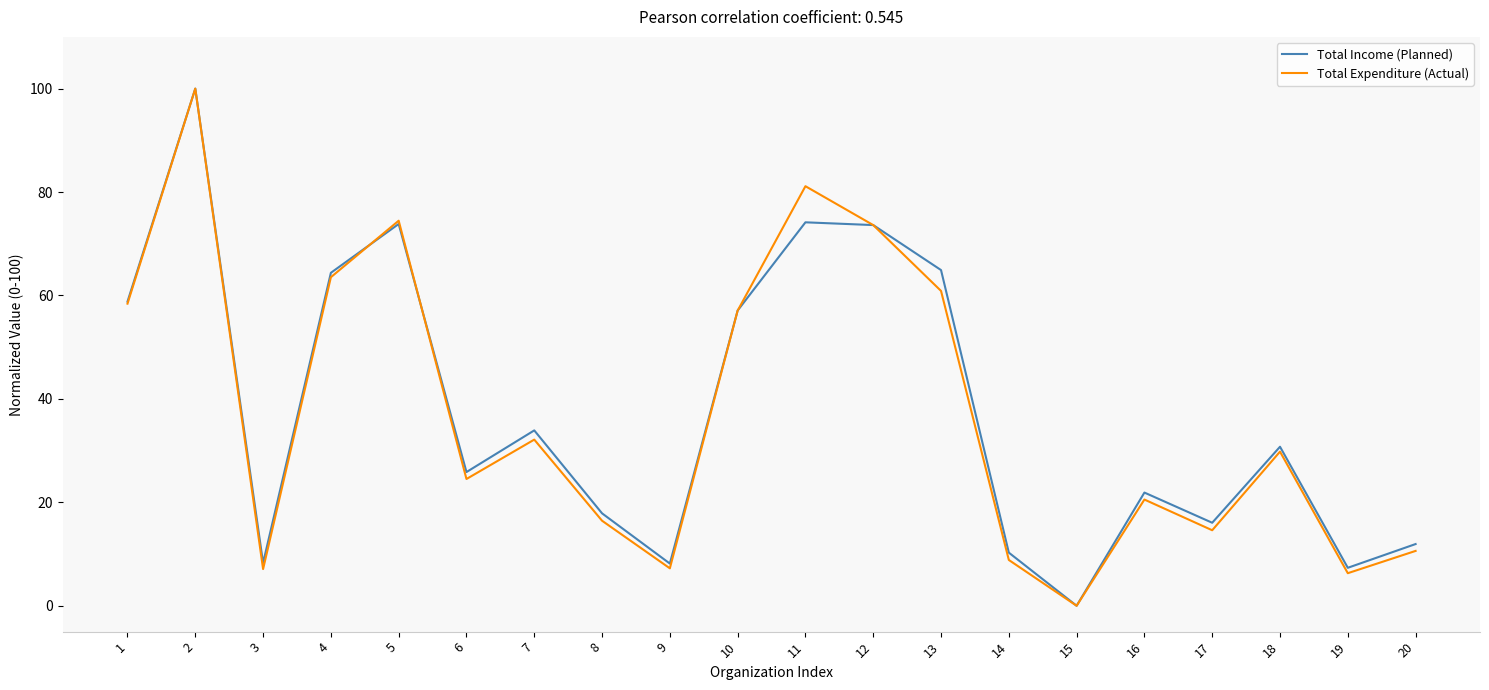

After their last crossing, which series has the higher values: Total Income (Planned) or Total Expenditure (Actual)?

Total Income (Planned)